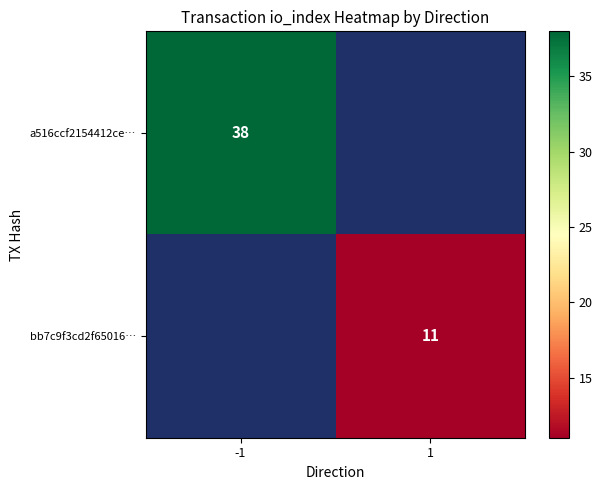

The bb7c9f3cd2f65016… series shows 19 at 1. True or false?

False